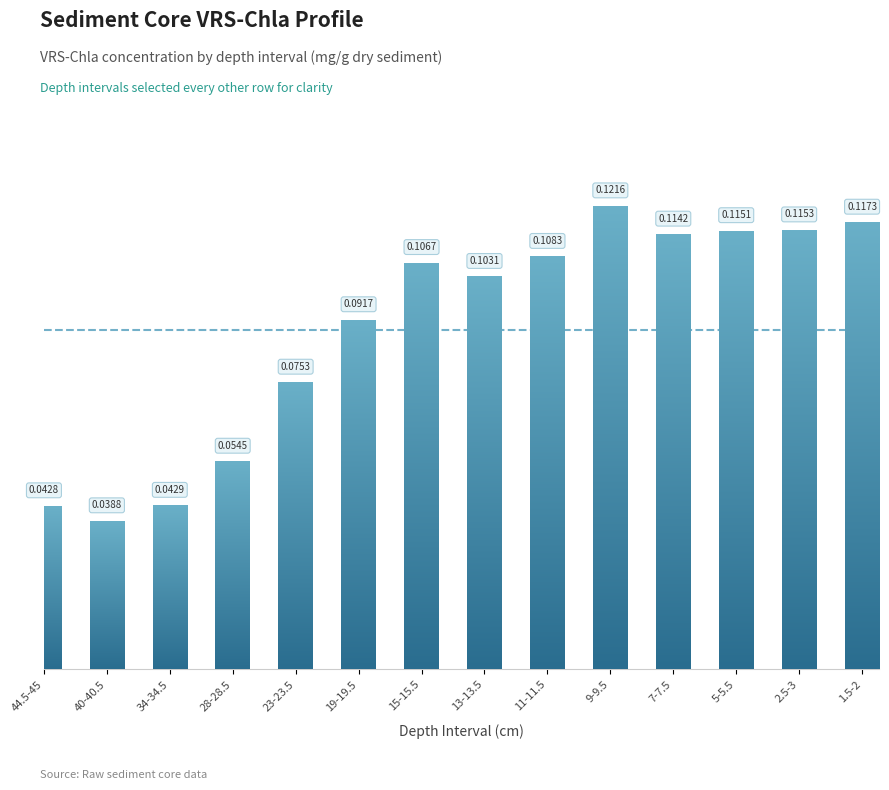

Where is the data nearest to the value 0?

40-40.5